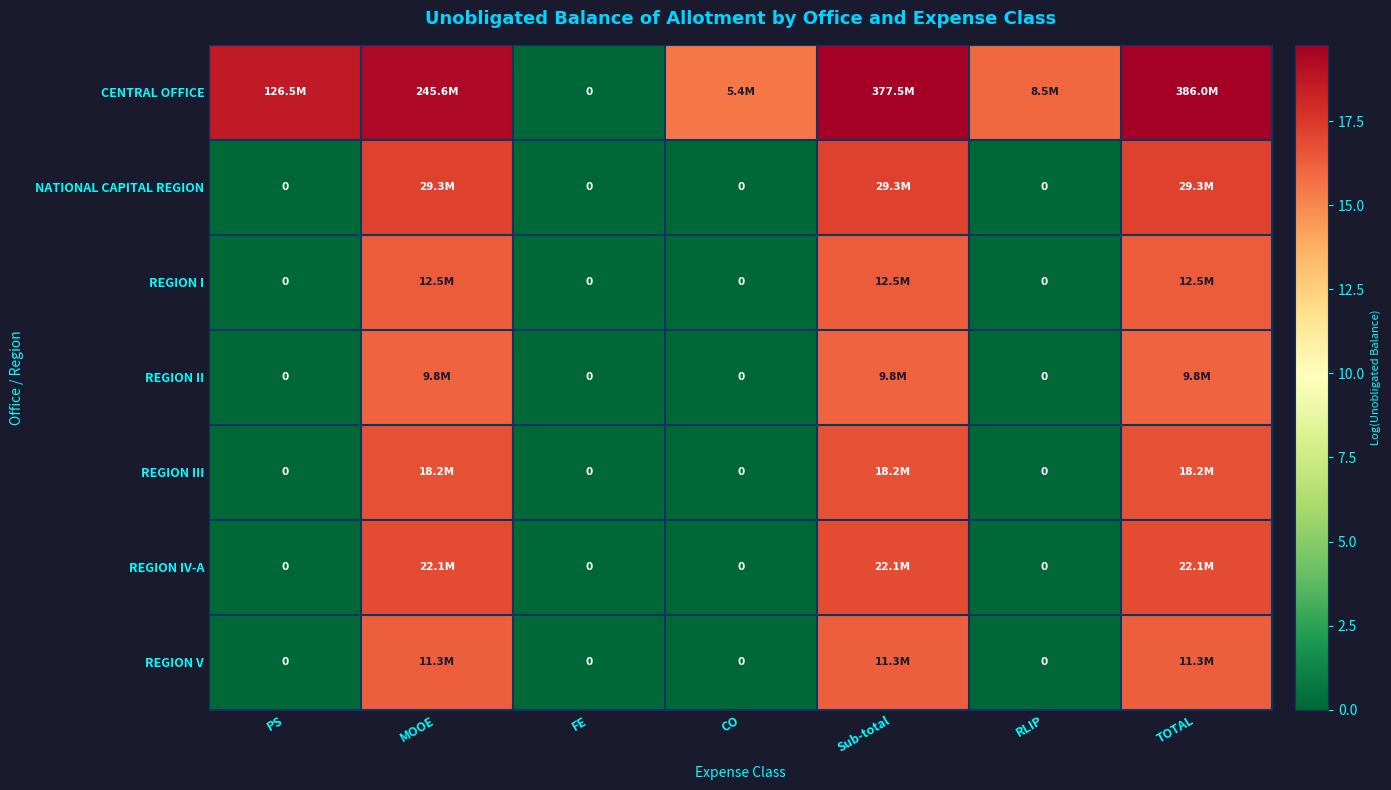

Is it true that REGION III equals 0.0 at CO?

True